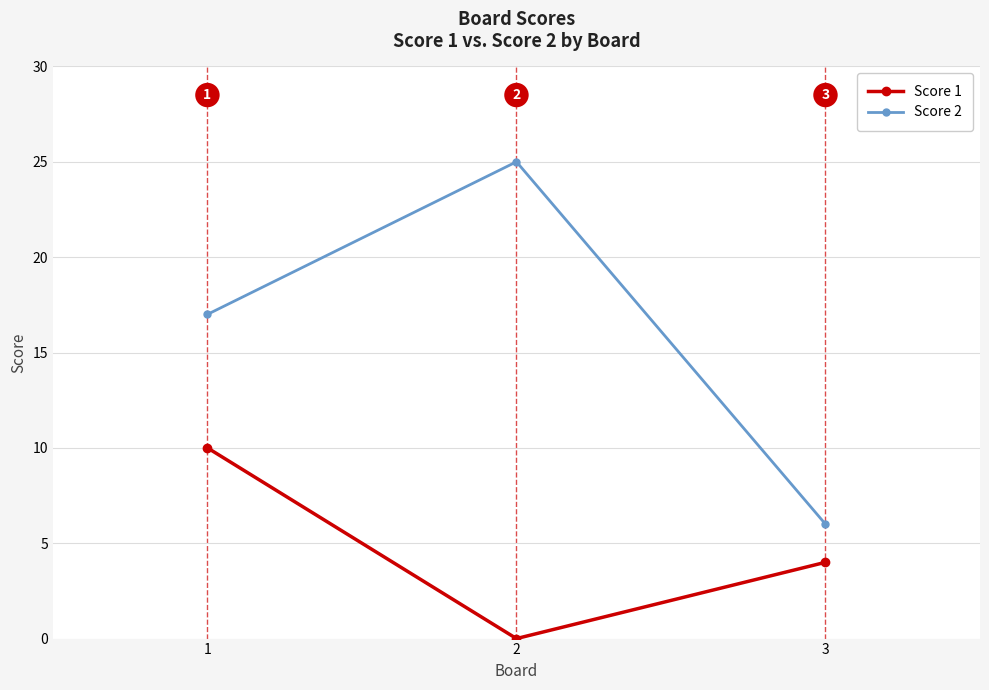

What are all the series names shown in the legend?

Score 1, Score 2